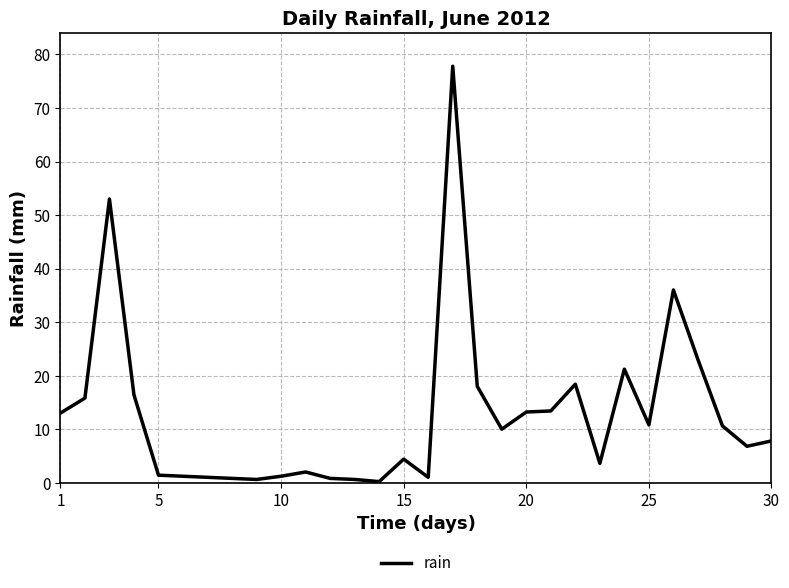

What is the maximum value shown in the chart?

77.8